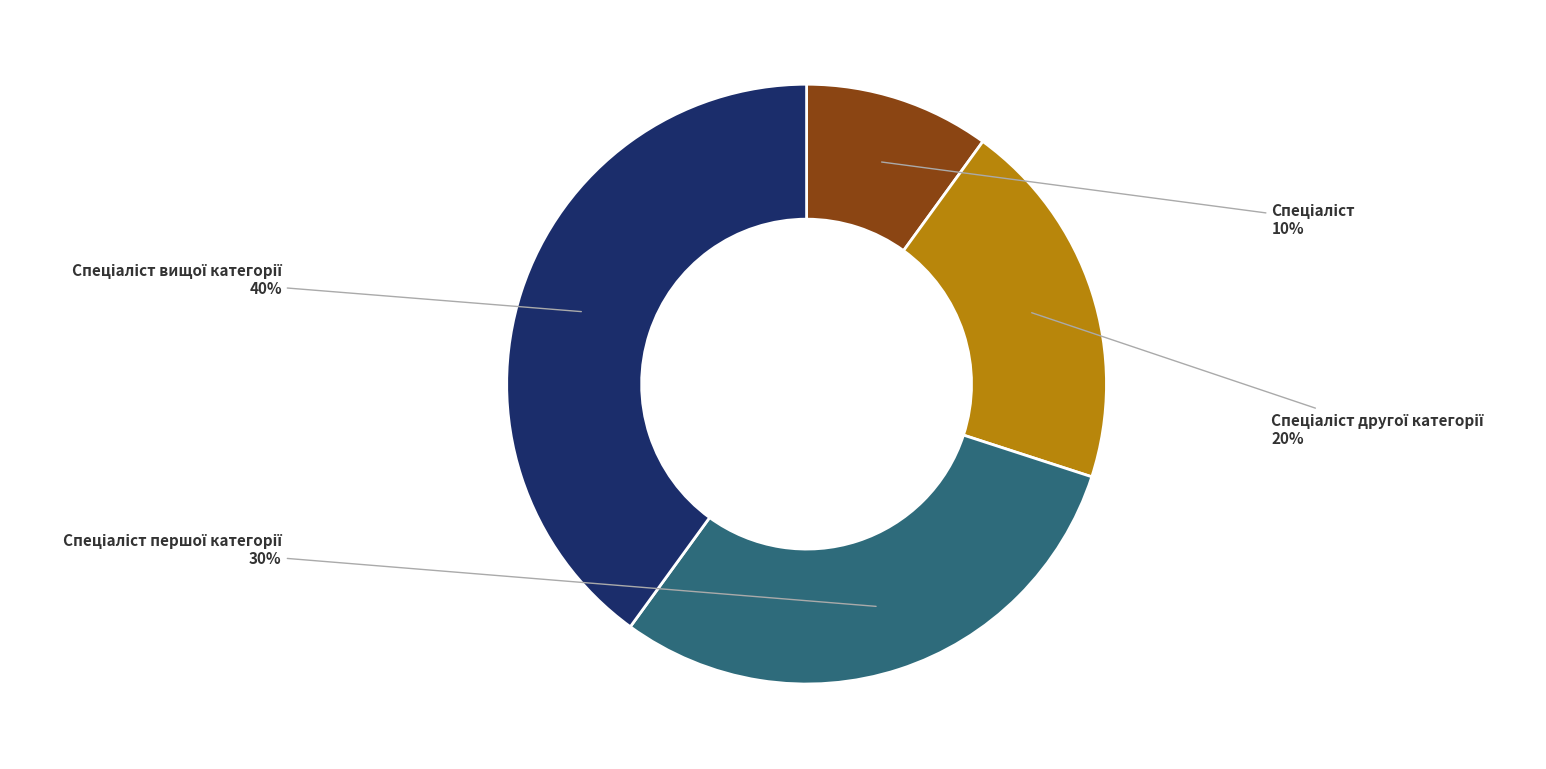

Does any single category account for the majority?

No